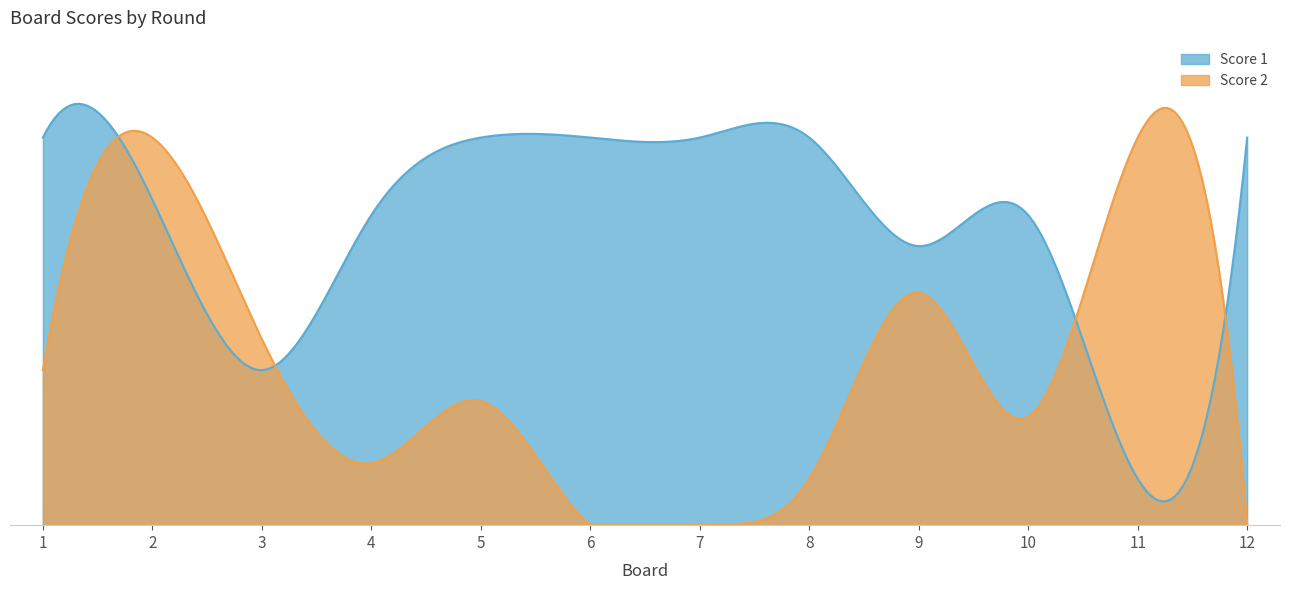

True or false: Score 2 has more than 0 points higher than both neighbors.

True